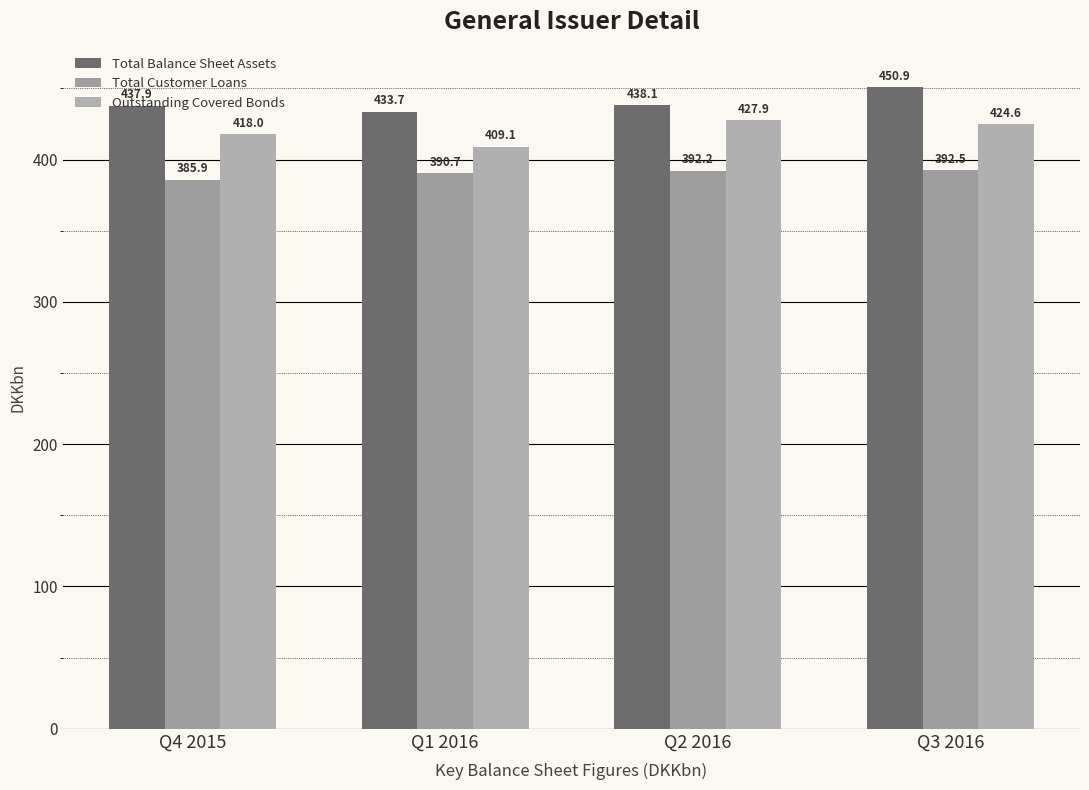

What is the approximate value of Total Balance Sheet Assets at Q4 2015?

437.9